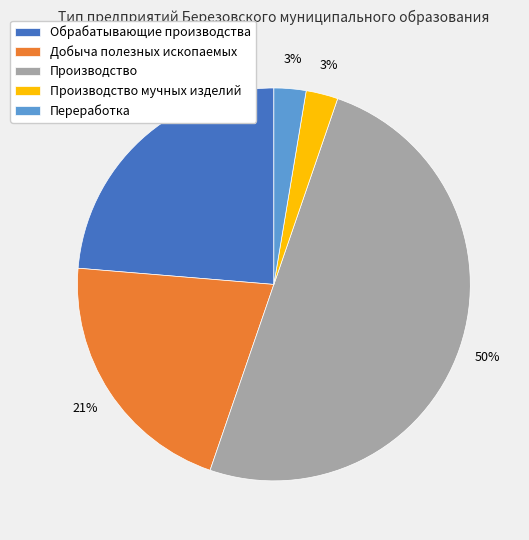

To the nearest percent, what is the average slice percentage?

20%